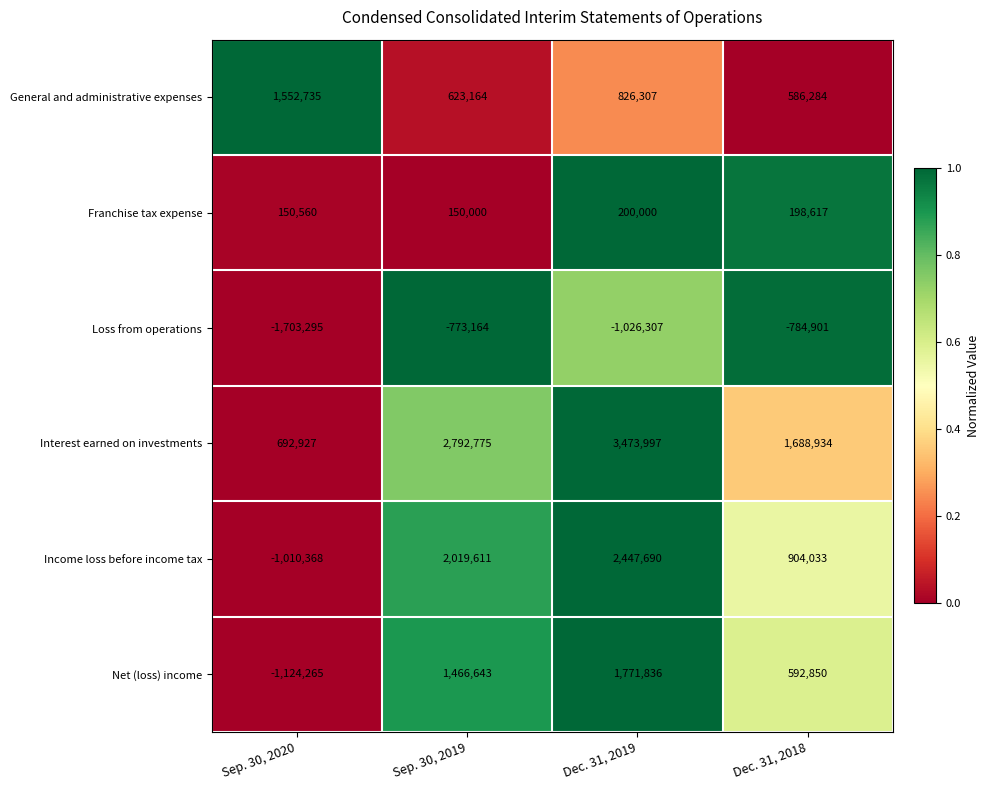

Which series has the widest spread of values?

Income loss before income tax